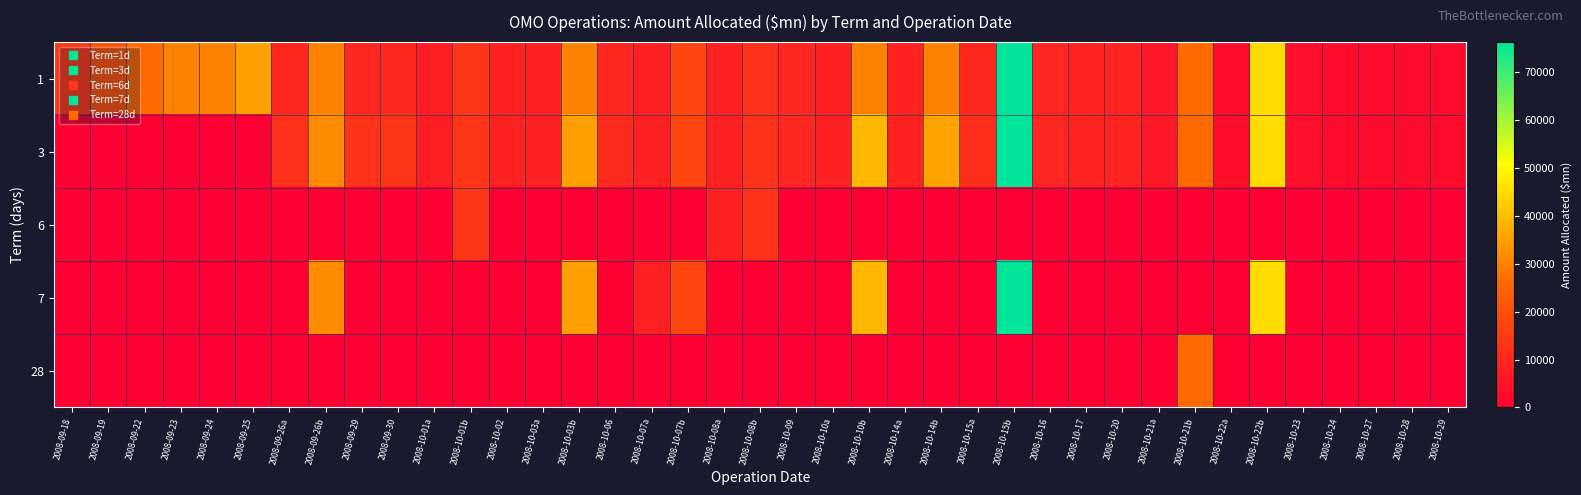

Reading left to right, what are all the values shown in this chart?

1: 2008-09-18=14050.0	2008-09-19=20800.0	2008-09-22=26150.0	2008-09-23=30101.0	2008-09-24=29900.0	2008-09-25=35045.0	2008-09-26a=10000.0	2008-09-26b=30000.0	2008-09-29=9999.0	2008-09-30=9999.0	2008-10-01a=7470.0	2008-10-01b=13440.0	2008-10-02=8935.0	2008-10-03a=8180.0	2008-10-03b=29998.0	2008-10-06=9999.0	2008-10-07a=8355.0	2008-10-07b=17510.0	2008-10-08a=8564.0	2008-10-08b=12490.0	2008-10-09=9921.0	2008-10-10a=8484.0	2008-10-10b=29998.0	2008-10-14a=8762.0	2008-10-14b=29998.0	2008-10-15a=10000.0	2008-10-15b=76305.0	2008-10-16=9288.0	2008-10-17=9204.0	2008-10-20=8945.0	2008-10-21a=6120.0	2008-10-21b=25970.0	2008-10-22a=3820.0	2008-10-22b=44750.0	2008-10-23=4020.0	2008-10-24=3000.0	2008-10-27=2990.0	2008-10-28=3000.0	2008-10-29=3000.0
3: 2008-09-18=0.0	2008-09-19=0.0	2008-09-22=0.0	2008-09-23=0.0	2008-09-24=0.0	2008-09-25=0.0	2008-09-26a=12360.0	2008-09-26b=31650.0	2008-09-29=13063.0	2008-09-30=13645.0	2008-10-01a=7470.0	2008-10-01b=13440.0	2008-10-02=8935.0	2008-10-03a=8180.0	2008-10-03b=35165.0	2008-10-06=10488.0	2008-10-07a=8355.0	2008-10-07b=17510.0	2008-10-08a=8564.0	2008-10-08b=12614.9	2008-10-09=9921.0	2008-10-10a=8484.0	2008-10-10b=39300.0	2008-10-14a=8762.0	2008-10-14b=35700.0	2008-10-15a=11900.0	2008-10-15b=76310.0	2008-10-16=9288.0	2008-10-17=9204.0	2008-10-20=8945.0	2008-10-21a=6120.0	2008-10-21b=25970.0	2008-10-22a=3820.0	2008-10-22b=44750.0	2008-10-23=4020.0	2008-10-24=3000.0	2008-10-27=2990.0	2008-10-28=3000.0	2008-10-29=3000.0
6: 2008-09-18=0.0	2008-09-19=0.0	2008-09-22=0.0	2008-09-23=0.0	2008-09-24=0.0	2008-09-25=0.0	2008-09-26a=0.0	2008-09-26b=0.0	2008-09-29=0.0	2008-09-30=0.0	2008-10-01a=0.0	2008-10-01b=13440.0	2008-10-02=0.0	2008-10-03a=0.0	2008-10-03b=0.0	2008-10-06=0.0	2008-10-07a=0.0	2008-10-07b=0.0	2008-10-08a=8564.0	2008-10-08b=12614.9	2008-10-09=0.0	2008-10-10a=0.0	2008-10-10b=0.0	2008-10-14a=0.0	2008-10-14b=0.0	2008-10-15a=0.0	2008-10-15b=0.0	2008-10-16=0.0	2008-10-17=0.0	2008-10-20=0.0	2008-10-21a=0.0	2008-10-21b=0.0	2008-10-22a=0.0	2008-10-22b=0.0	2008-10-23=0.0	2008-10-24=0.0	2008-10-27=0.0	2008-10-28=0.0	2008-10-29=0.0
7: 2008-09-18=0.0	2008-09-19=0.0	2008-09-22=0.0	2008-09-23=0.0	2008-09-24=0.0	2008-09-25=0.0	2008-09-26a=0.0	2008-09-26b=31650.0	2008-09-29=0.0	2008-09-30=0.0	2008-10-01a=0.0	2008-10-01b=0.0	2008-10-02=0.0	2008-10-03a=0.0	2008-10-03b=35165.0	2008-10-06=0.0	2008-10-07a=8355.0	2008-10-07b=17510.0	2008-10-08a=0.0	2008-10-08b=0.0	2008-10-09=0.0	2008-10-10a=0.0	2008-10-10b=39300.0	2008-10-14a=0.0	2008-10-14b=0.0	2008-10-15a=0.0	2008-10-15b=76305.0	2008-10-16=0.0	2008-10-17=0.0	2008-10-20=0.0	2008-10-21a=0.0	2008-10-21b=0.0	2008-10-22a=0.0	2008-10-22b=44750.0	2008-10-23=0.0	2008-10-24=0.0	2008-10-27=0.0	2008-10-28=0.0	2008-10-29=0.0
28: 2008-09-18=0.0	2008-09-19=0.0	2008-09-22=0.0	2008-09-23=0.0	2008-09-24=0.0	2008-09-25=0.0	2008-09-26a=0.0	2008-09-26b=0.0	2008-09-29=0.0	2008-09-30=0.0	2008-10-01a=0.0	2008-10-01b=0.0	2008-10-02=0.0	2008-10-03a=0.0	2008-10-03b=0.0	2008-10-06=0.0	2008-10-07a=0.0	2008-10-07b=0.0	2008-10-08a=0.0	2008-10-08b=0.0	2008-10-09=0.0	2008-10-10a=0.0	2008-10-10b=0.0	2008-10-14a=0.0	2008-10-14b=0.0	2008-10-15a=0.0	2008-10-15b=0.0	2008-10-16=0.0	2008-10-17=0.0	2008-10-20=0.0	2008-10-21a=0.0	2008-10-21b=25970.0	2008-10-22a=0.0	2008-10-22b=0.0	2008-10-23=0.0	2008-10-24=0.0	2008-10-27=0.0	2008-10-28=0.0	2008-10-29=0.0